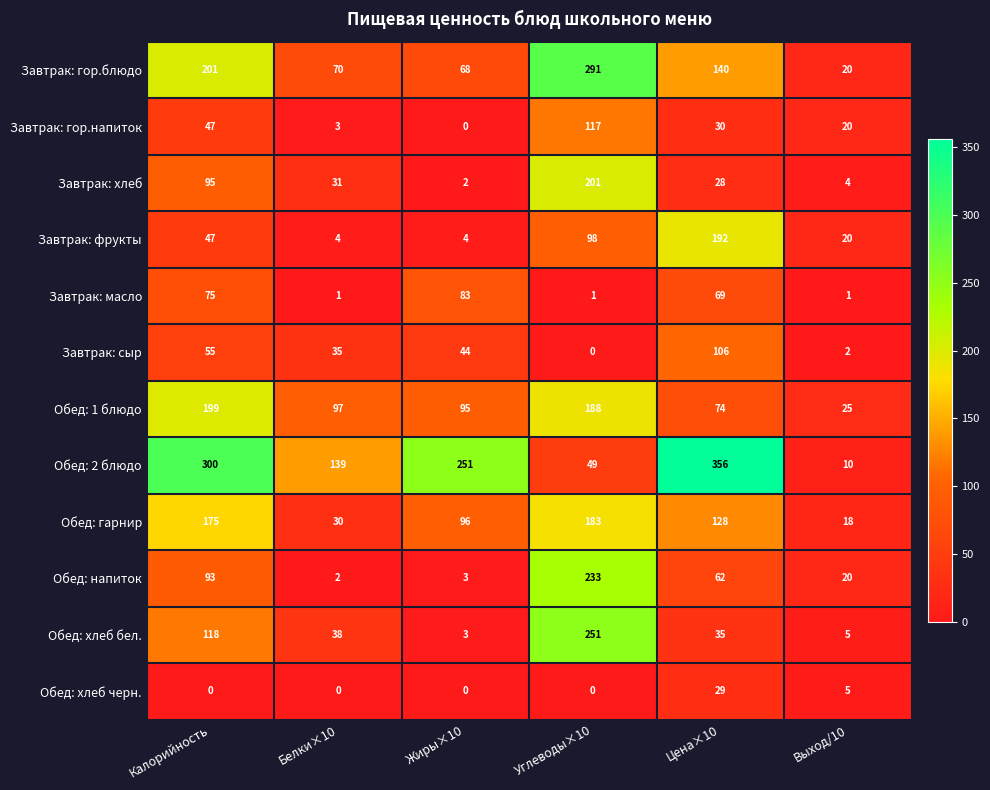

Is the value of Завтрак: гор.блюдо at Белки×10 greater than the value of Обед: напиток at Калорийность?

No